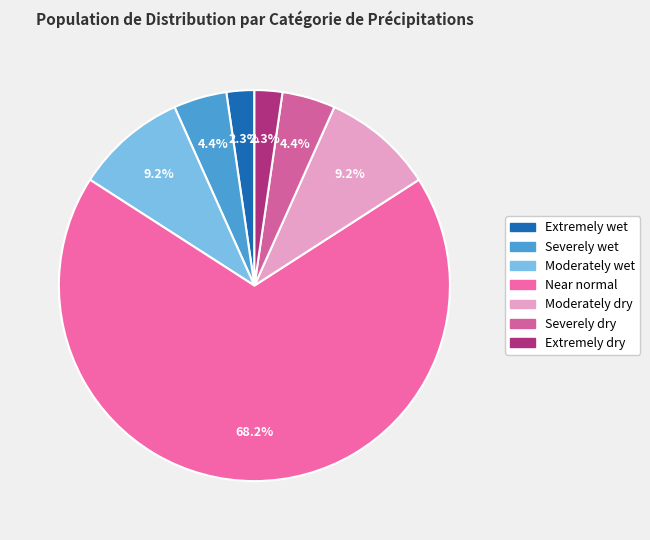

To the nearest percent, what percentage of the pie is Severely wet?

4%